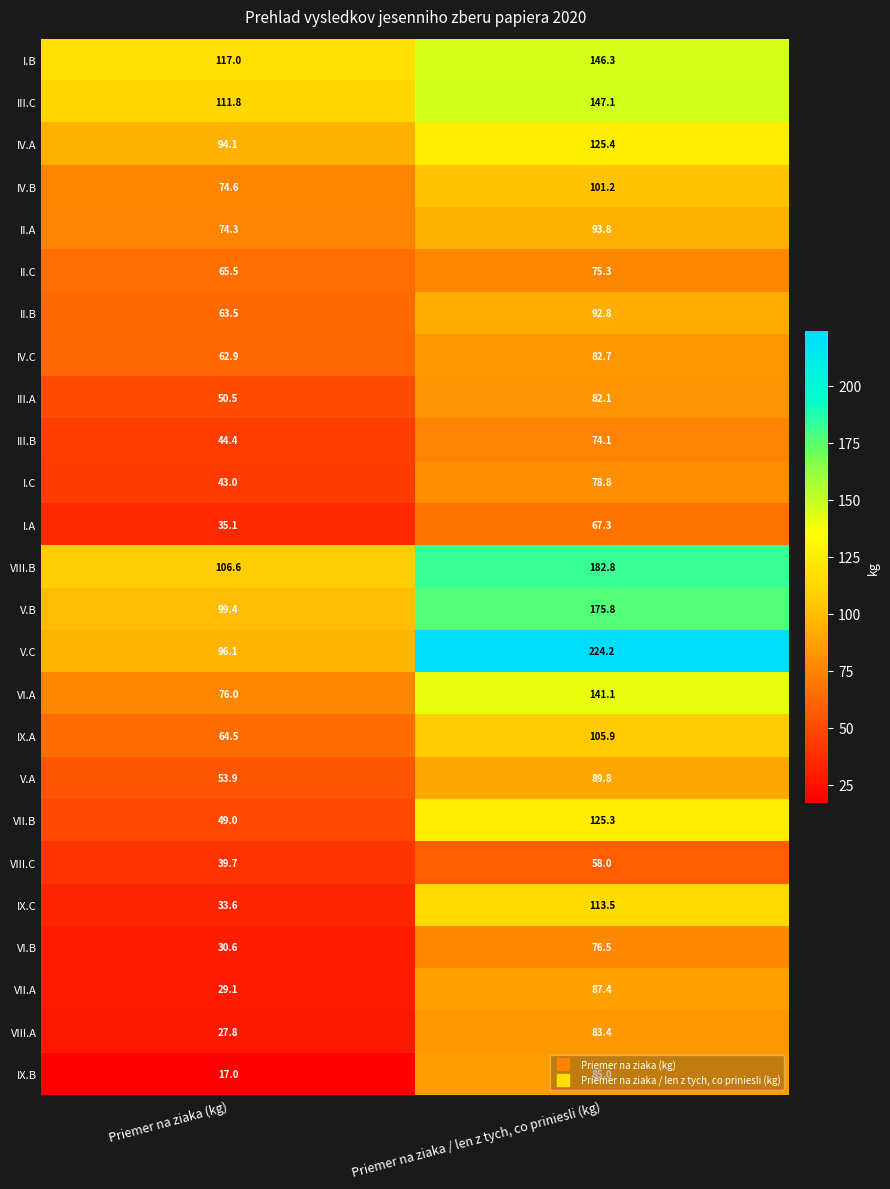

What is the smallest value displayed?

17.0